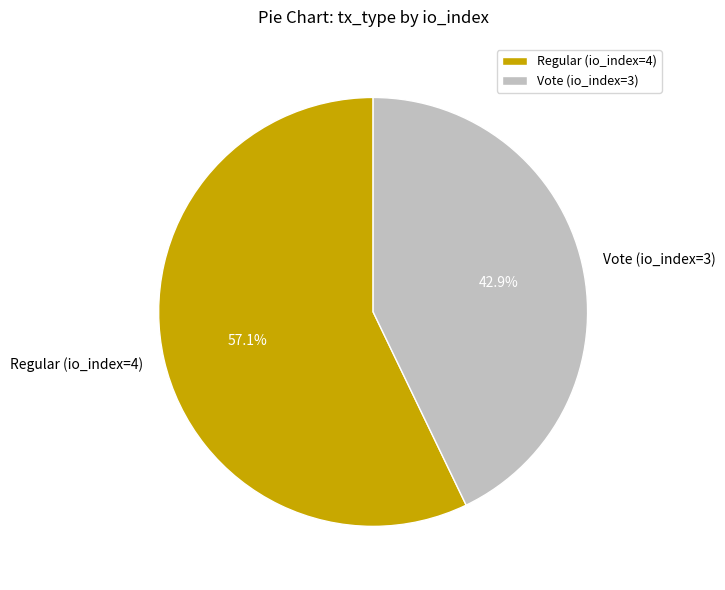

How many segments does this pie chart have?

2